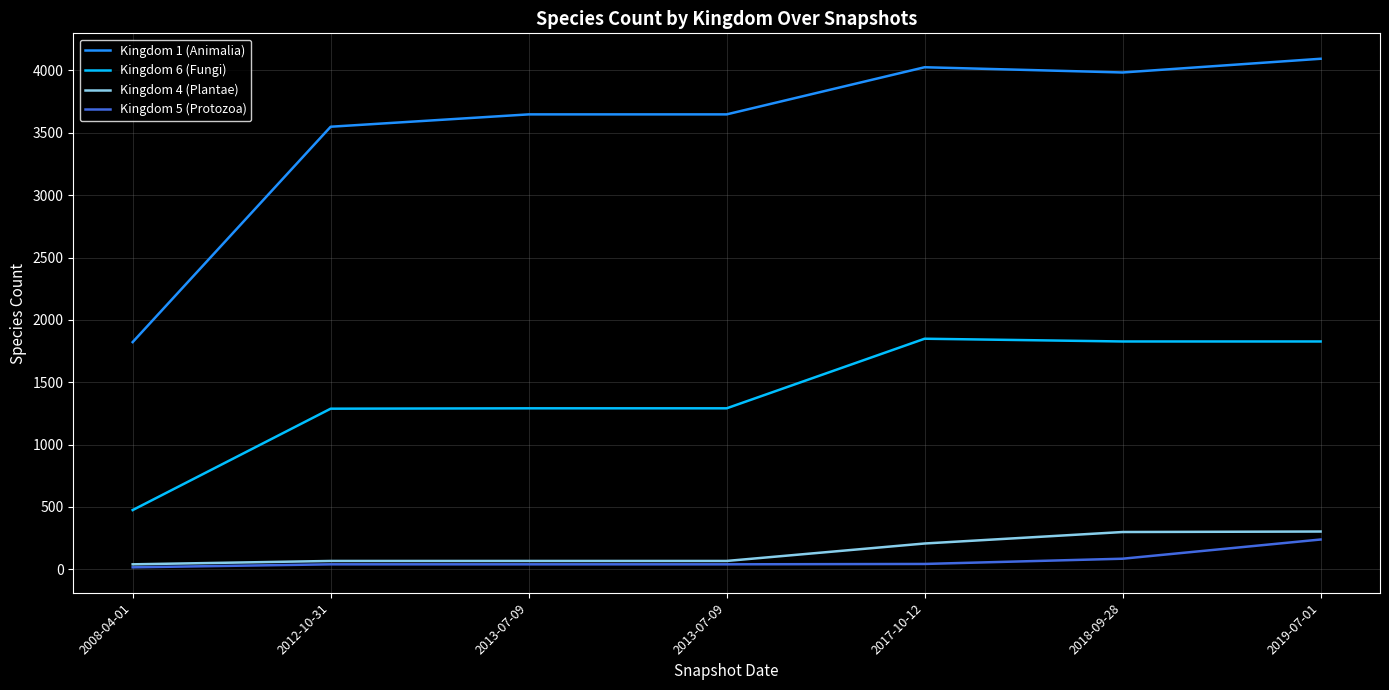

True or false: Kingdom 5 (Protozoa) and Kingdom 4 (Plantae) intersect in this chart.

False